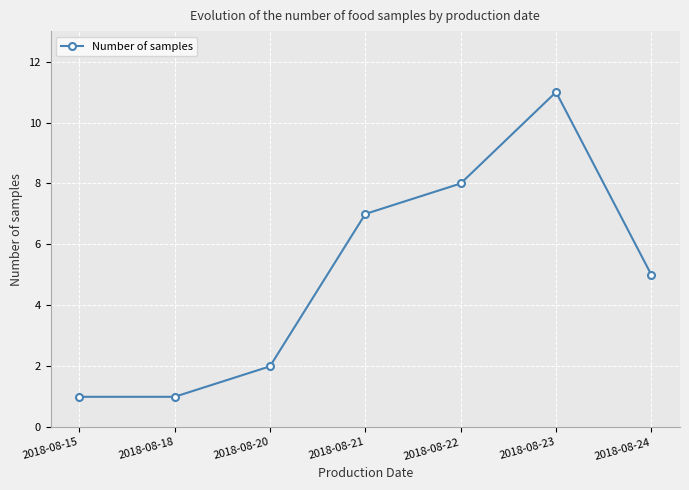

Does the chart display data point markers on the line(s)?

Yes